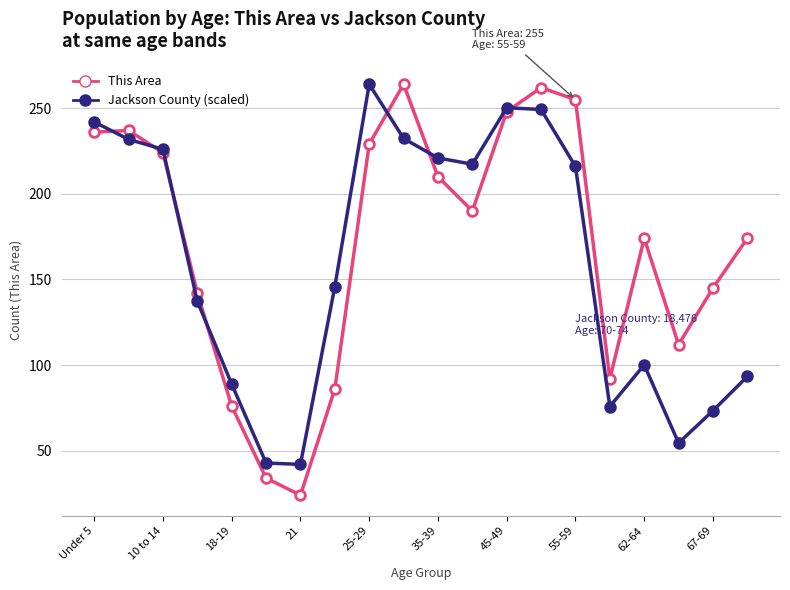

True or false: Jackson County (scaled) has more than 2 interior local peaks.

True